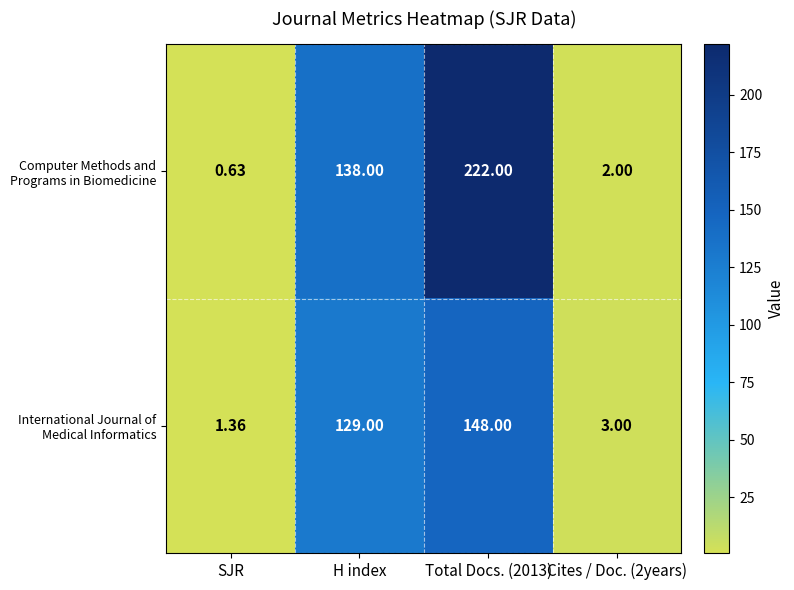

At how many categories does at least one series exceed 206?

1